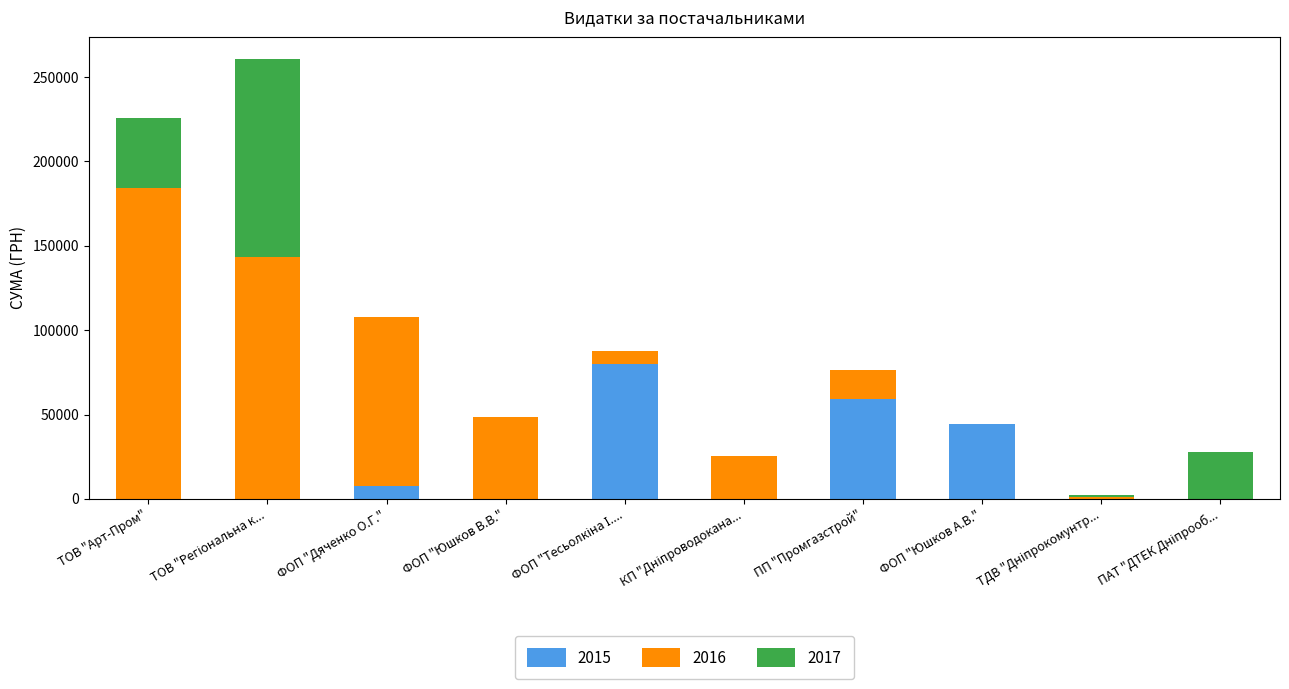

The 2015 series shows 29420.2 at ФОП "Юшков А.В.". True or false?

False